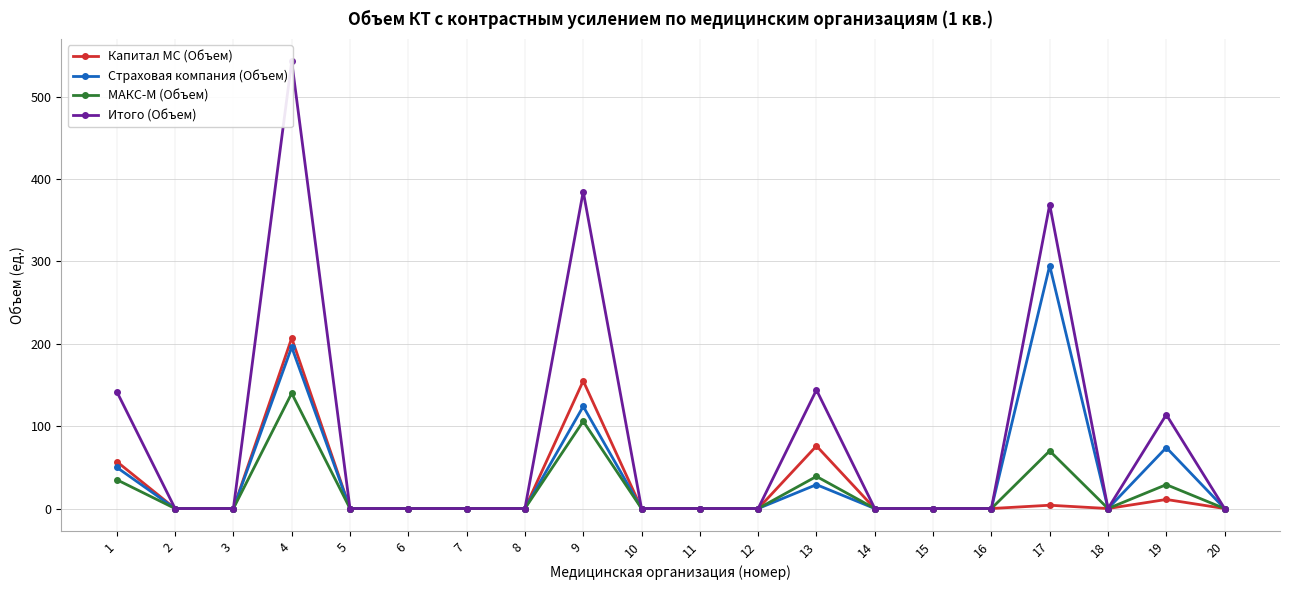

Reading left to right, transcribe all the data shown in this chart.

Капитал МС (Объем): 1=57	2=0	3=0	4=207	5=0	6=0	7=0	8=0	9=155	10=0	11=0	12=0	13=76	14=0	15=0	16=0	17=4	18=0	19=11	20=0
Страховая компания (Объем): 1=50	2=0	3=0	4=196	5=0	6=0	7=0	8=0	9=124	10=0	11=0	12=0	13=29	14=0	15=0	16=0	17=295	18=0	19=74	20=0
МАКС-М (Объем): 1=35	2=0	3=0	4=140	5=0	6=0	7=0	8=0	9=106	10=0	11=0	12=0	13=39	14=0	15=0	16=0	17=70	18=0	19=29	20=0
Итого (Объем): 1=142	2=0	3=0	4=543	5=0	6=0	7=0	8=0	9=385	10=0	11=0	12=0	13=144	14=0	15=0	16=0	17=369	18=0	19=114	20=0